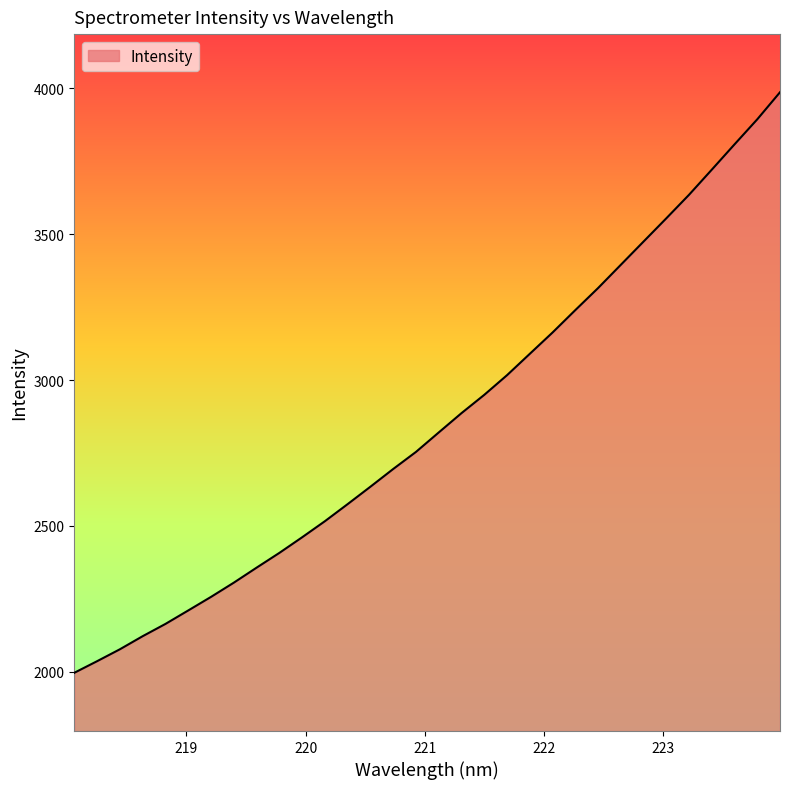

What is the difference between the maximum and minimum values?

1990.4